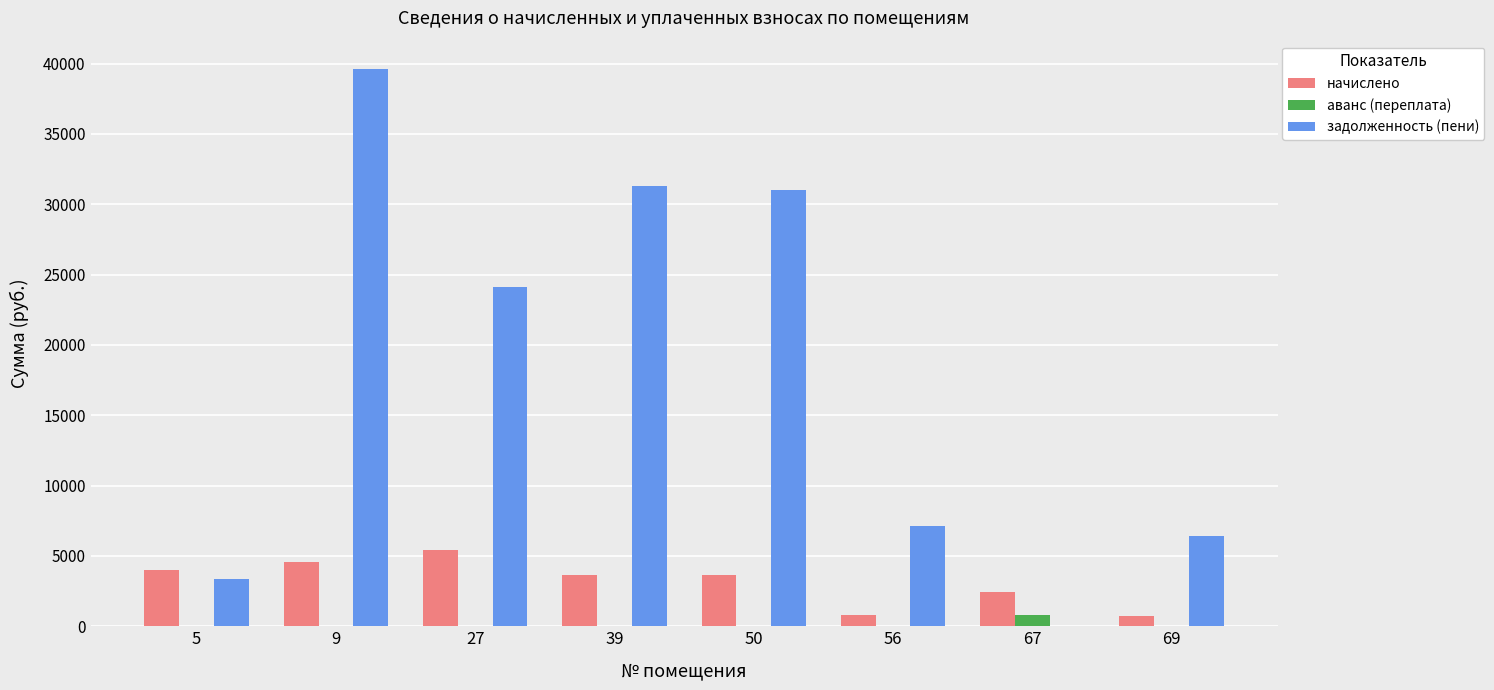

What is the difference between the аванс (переплата) values at 56 and 67?

832.4